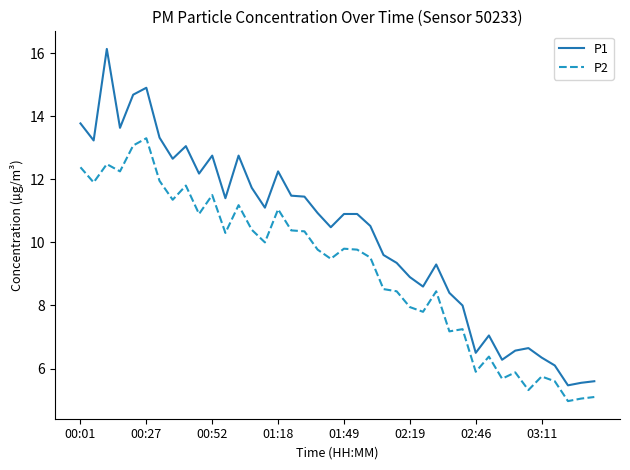

True or false: P2 and P1 cross at least once.

False